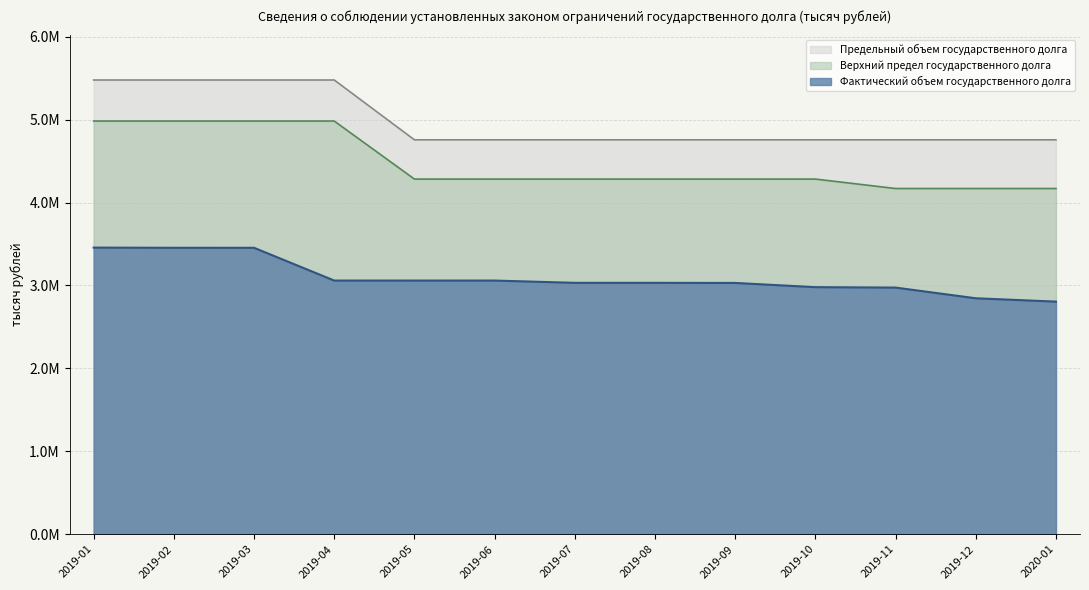

How many data points in Фактический объем государственного долга are less than 3031698?

5